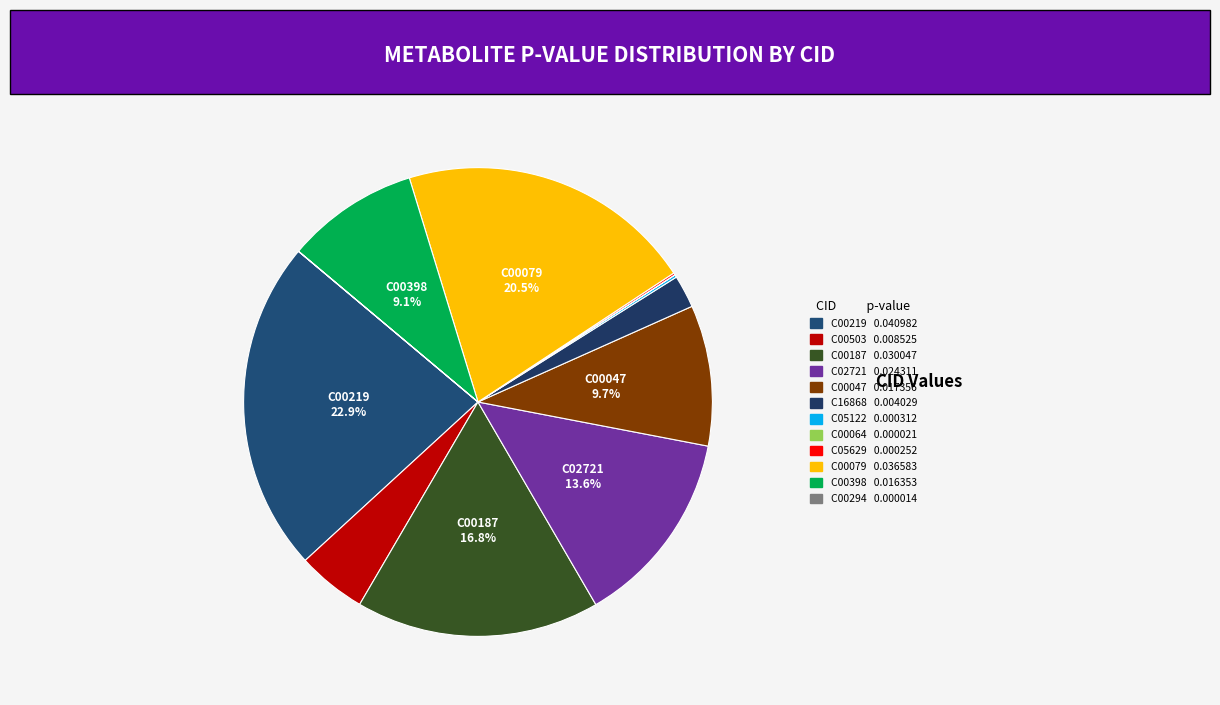

Rank the categories by value from lowest to highest.

C00294, C00064, C05629, C05122, C16868, C00503, C00398, C00047, C02721, C00187, C00079, C00219